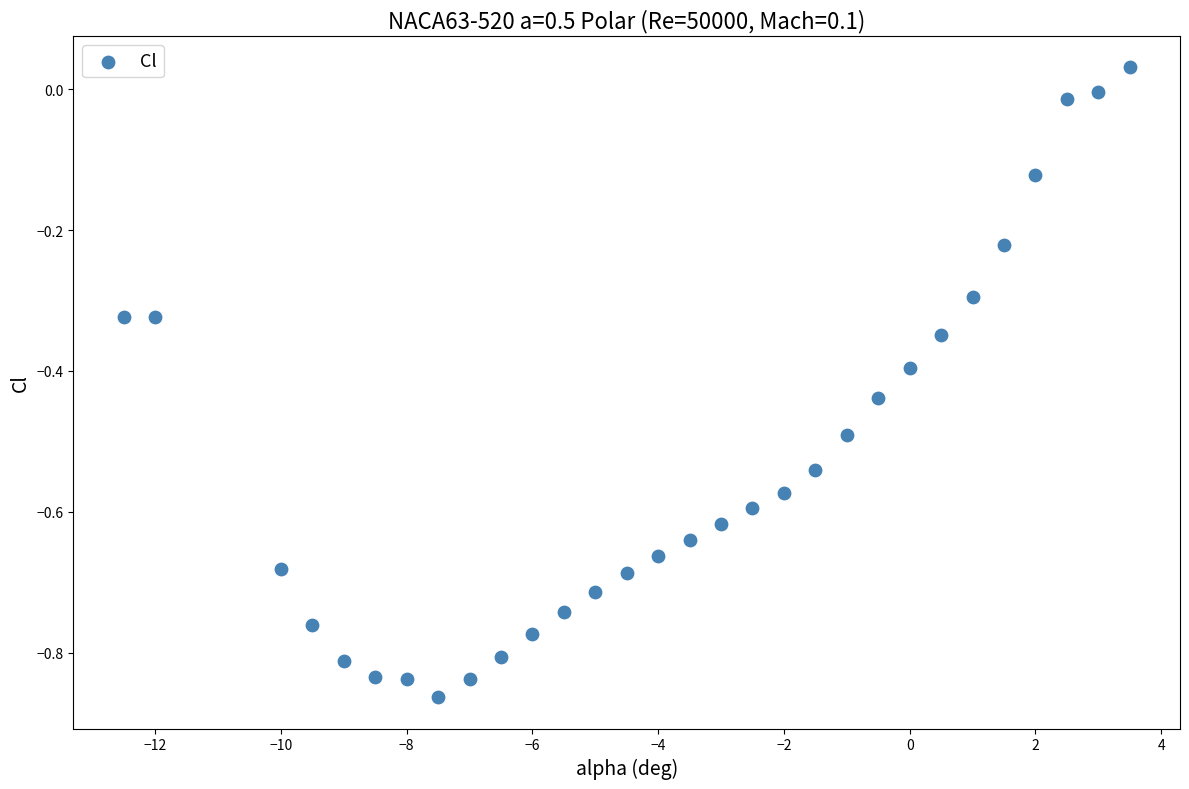

What is the range of Y values (max minus min)?

0.9